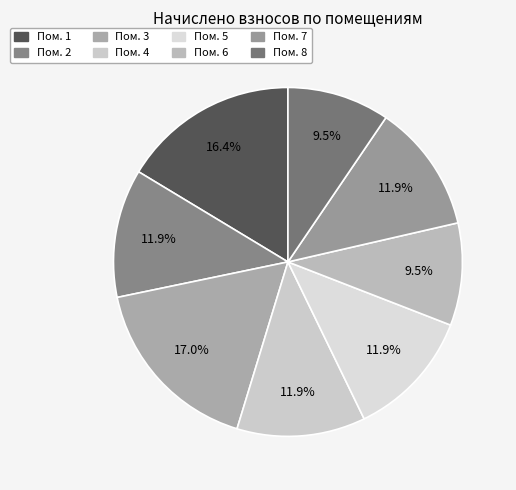

How many slices are in this pie chart?

8